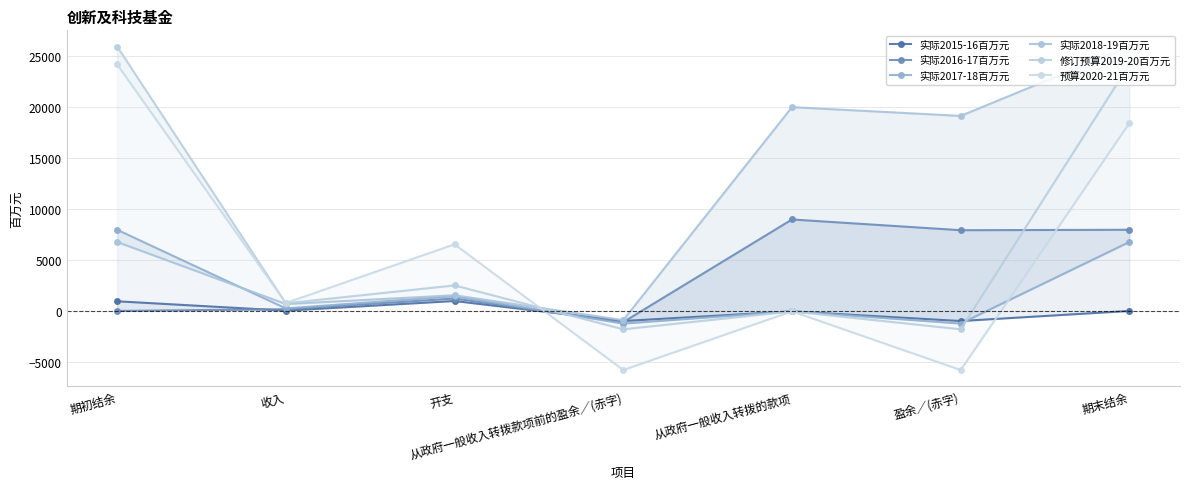

Reading right to left, what are all the values shown in this chart?

实际2015-16百万元: 42	-945	0	-945	1014	69	987
实际2016-17百万元: 7991	7949	9000	-1051	1258	207	42
实际2017-18百万元: 6796	-1195	0	-1195	1483	288	7991
实际2018-19百万元: 25939	19143	20000	-857	1575	718	6796
修订预算2019-20百万元: 24185	-1754	0	-1754	2543	789	25939
预算2020-21百万元: 18439	-5746	0	-5746	6568	822	24185